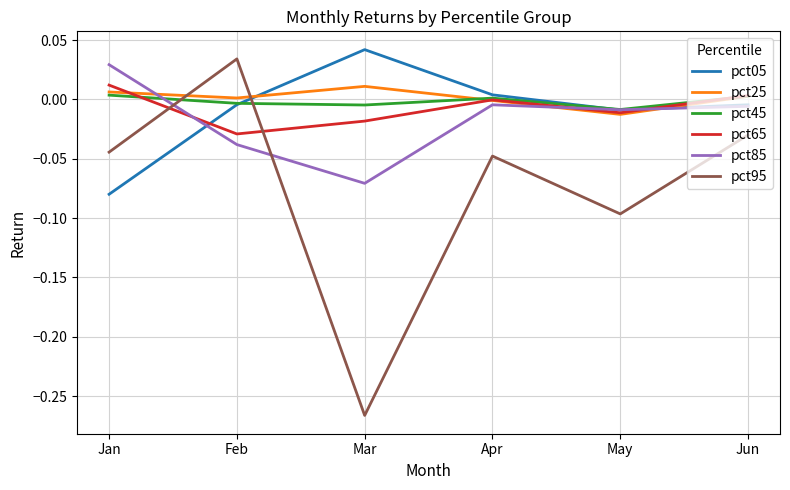

At which label does pct45 first exceed 0?

Jan